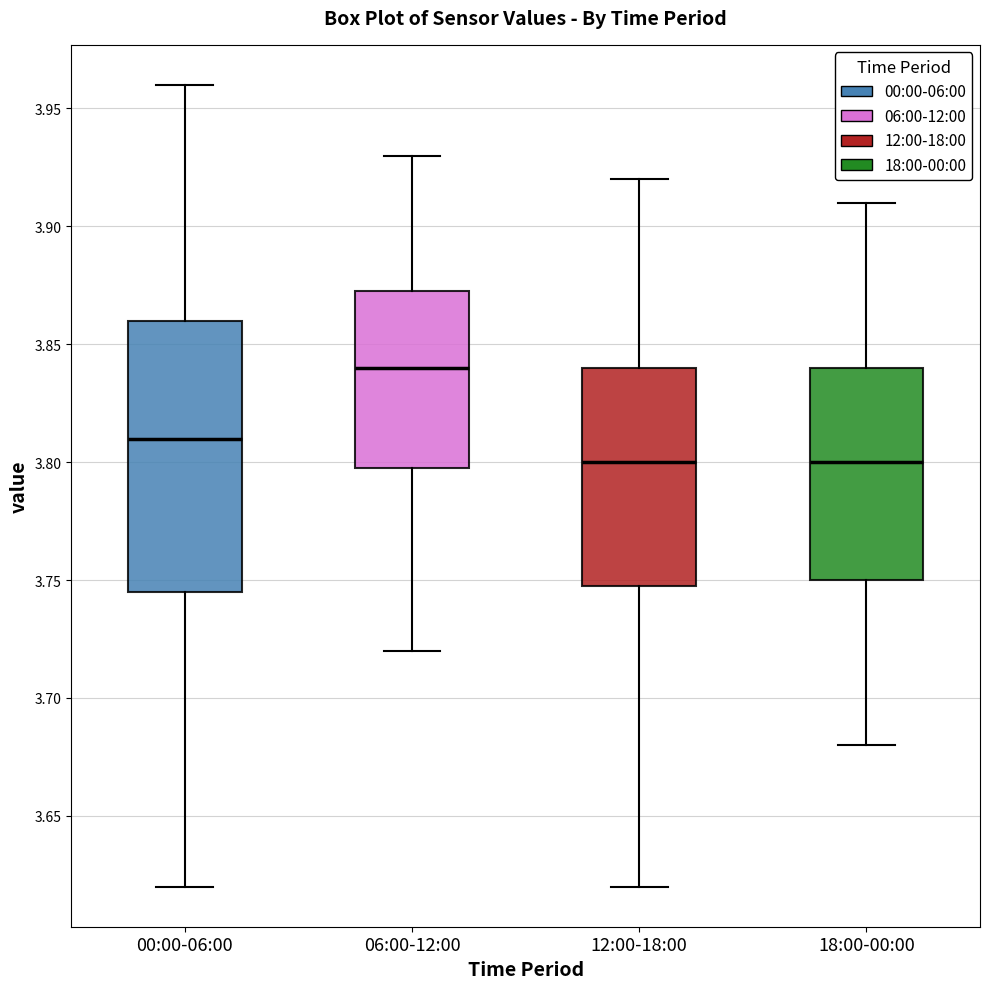

Reading left to right, read every box against the y-axis: the position of its median line, the range the box covers, and the ends of its whiskers. The values are not printed on the chart, so give them approximately, as read against the axis.

00:00-06:00: median 3.810, box 3.745 to 3.860, whiskers 3.620 to 3.960
06:00-12:00: median 3.840, box 3.800 to 3.875, whiskers 3.720 to 3.930
12:00-18:00: median 3.800, box 3.750 to 3.840, whiskers 3.620 to 3.920
18:00-00:00: median 3.800, box 3.750 to 3.840, whiskers 3.680 to 3.910